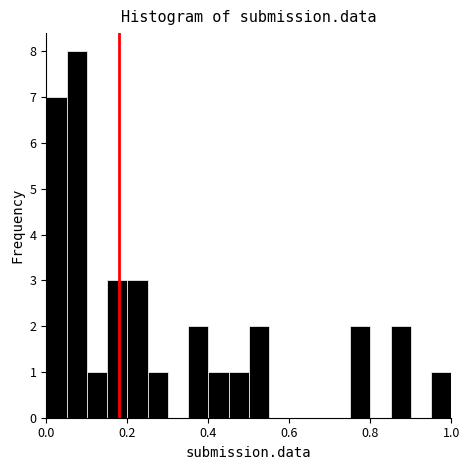

Around what value on the x-axis is the tallest bar? Give the approximate position of its centre, as read against the axis.

0.08